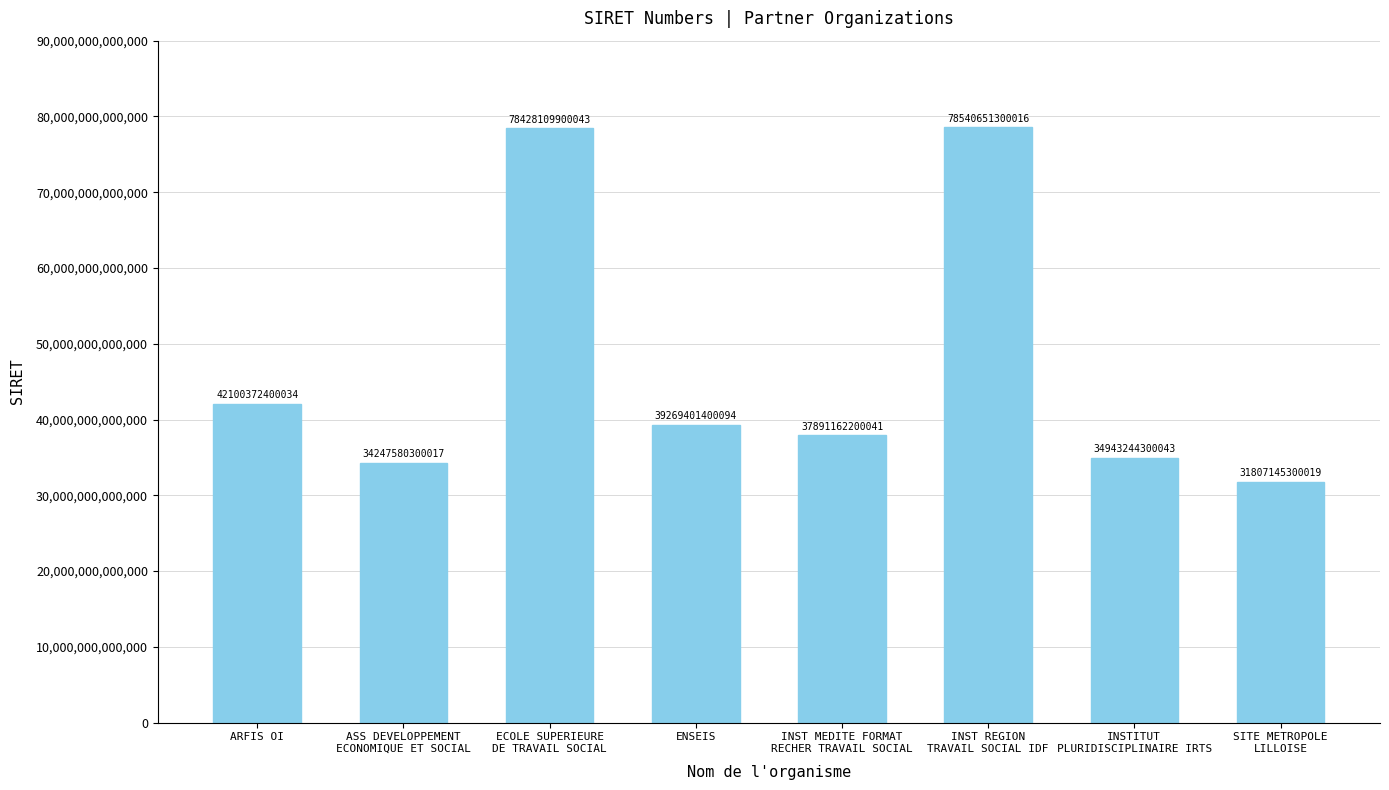

What is the difference between the second highest and second lowest values?

44180529600026